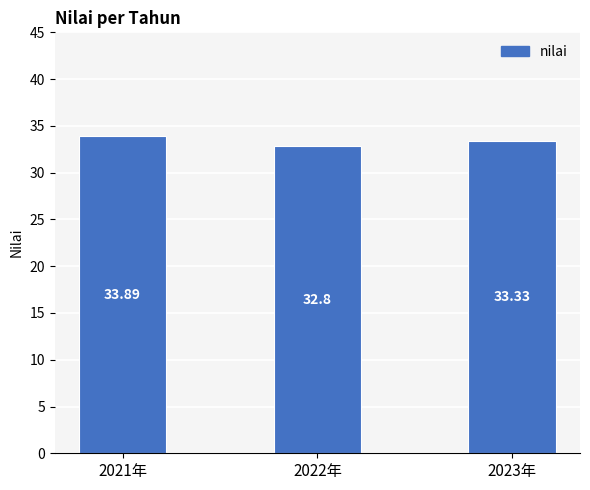

Count the number of data series in this chart.

1